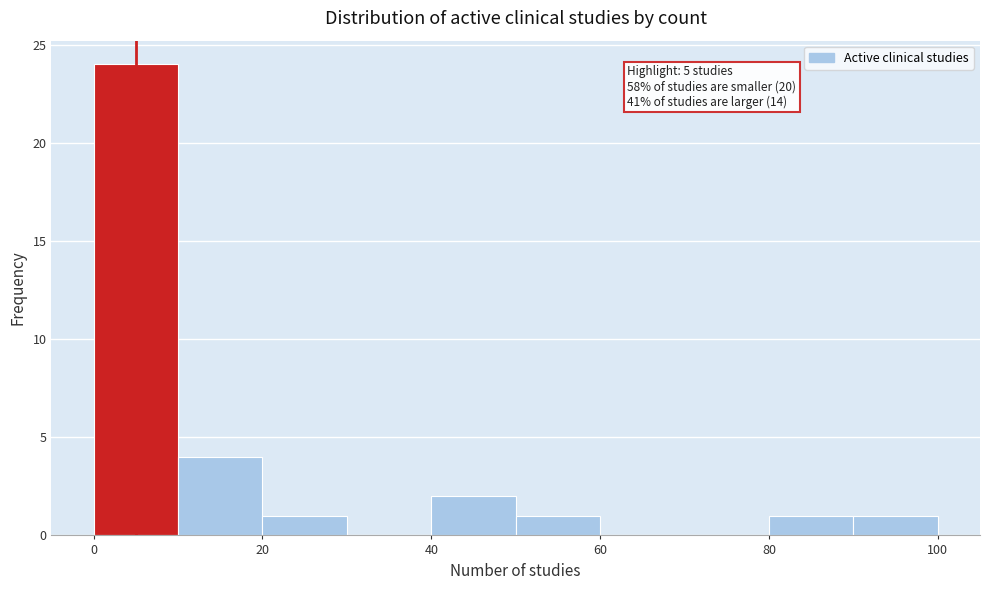

Over which range of the x-axis is the bar tallest?

0 to 10